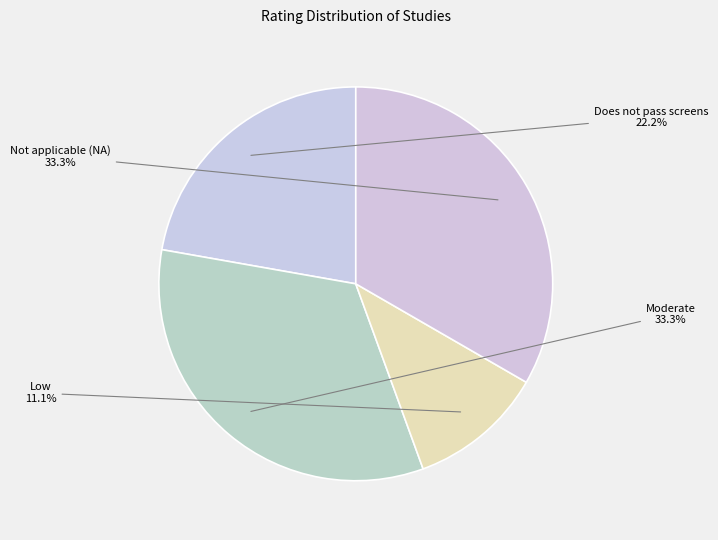

Which slice is the smallest?

Low